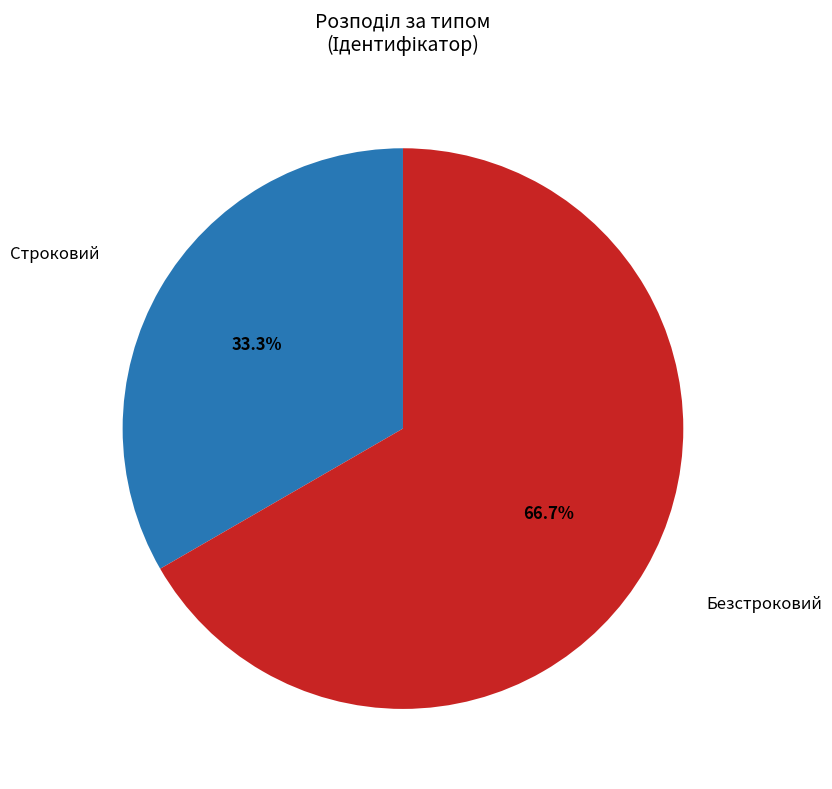

Which slice is the smallest?

Строковий